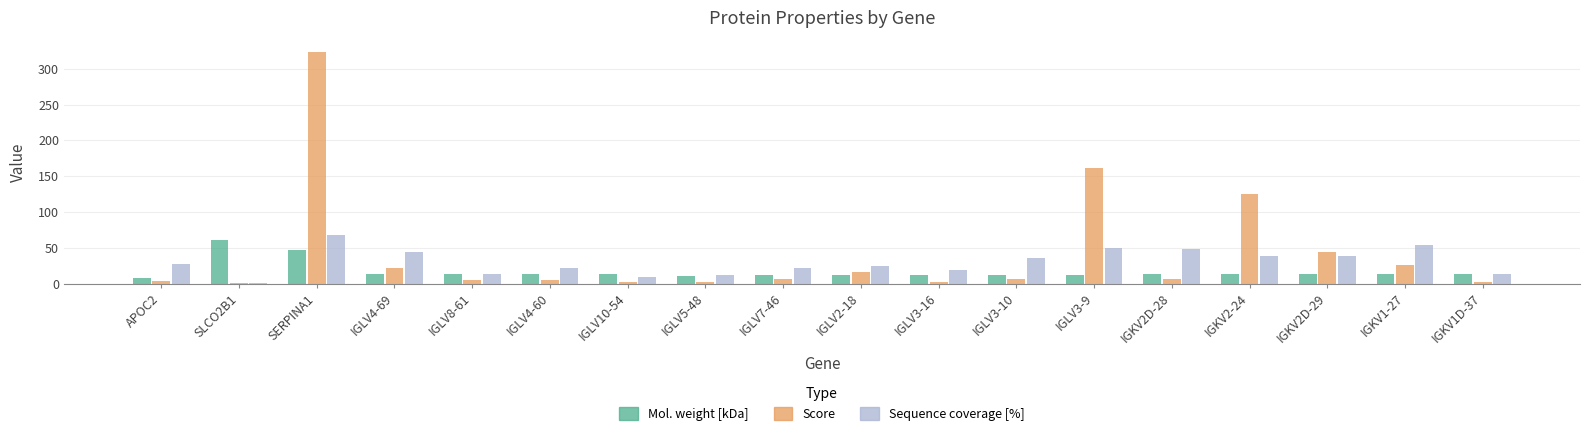

What is the label of the 15th bar from the right?

IGLV4-69